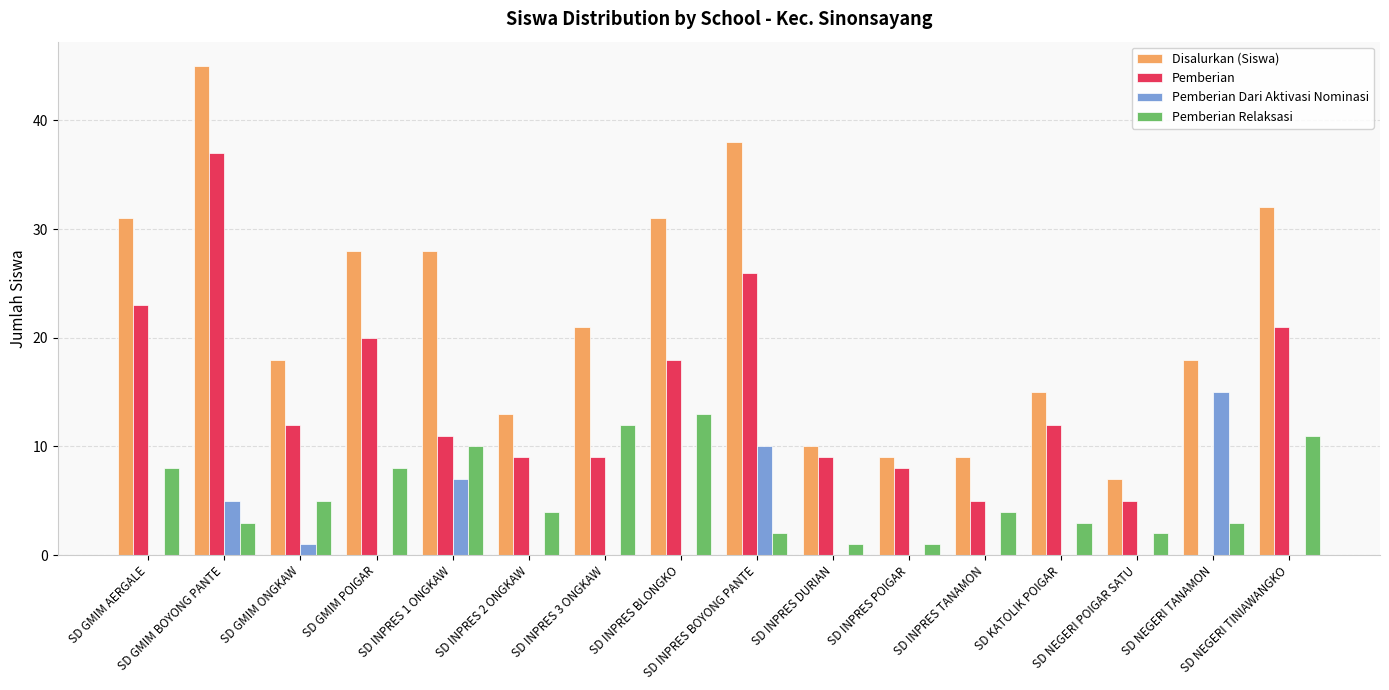

Which category has the highest value in the Pemberian Relaksasi series?

SD INPRES BLONGKO